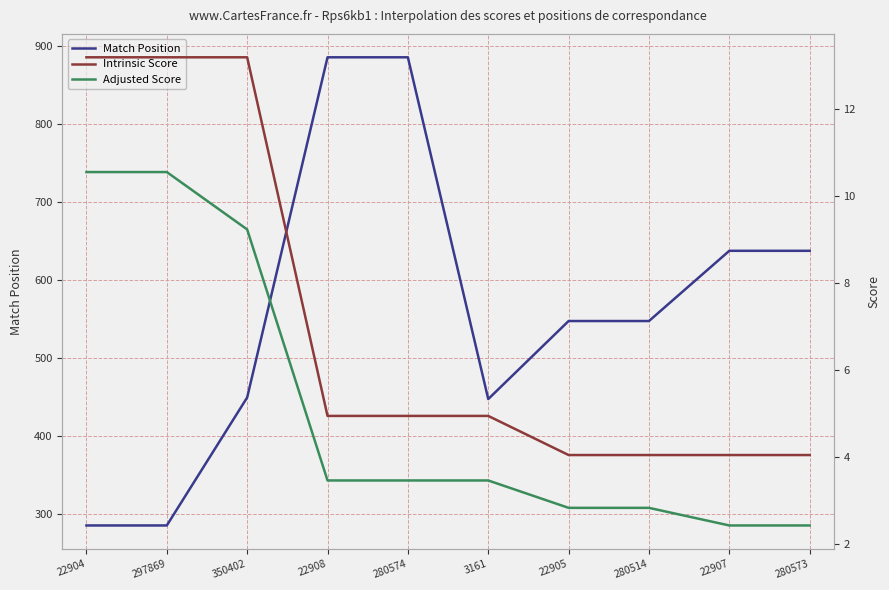

True or false: Match Position has a value of 547.0 at 280514.

True